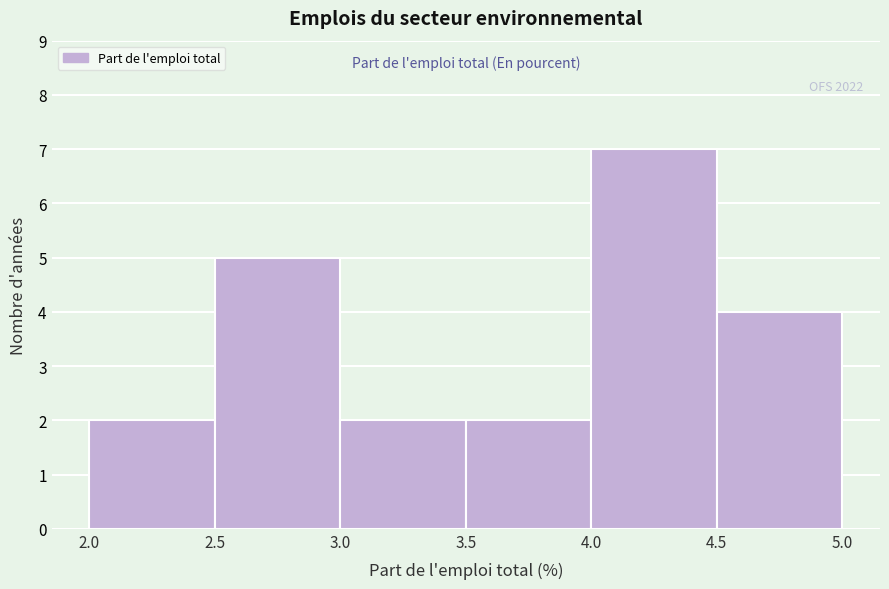

Over which range of the x-axis is the bar tallest?

4.0 to 4.5